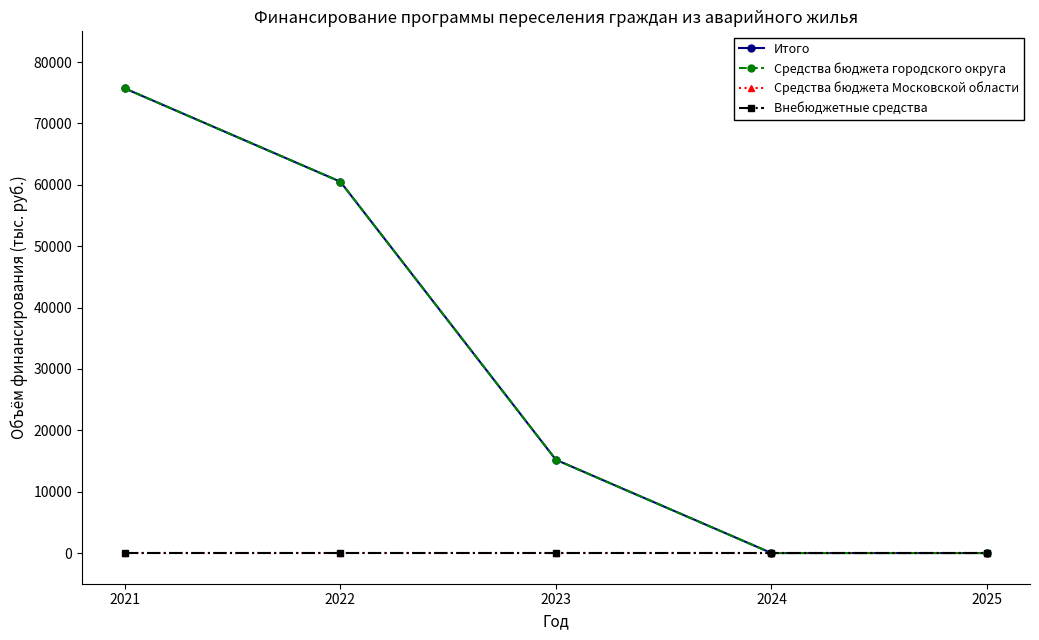

Between 2022 and 2023, which is larger?

2022